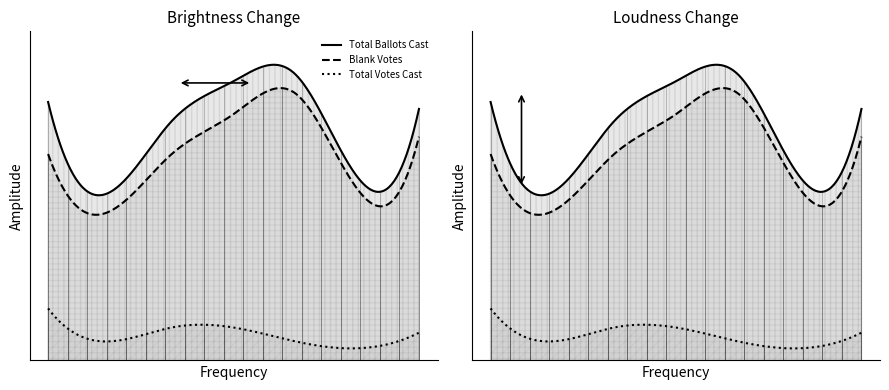

What is the greatest value displayed?

165